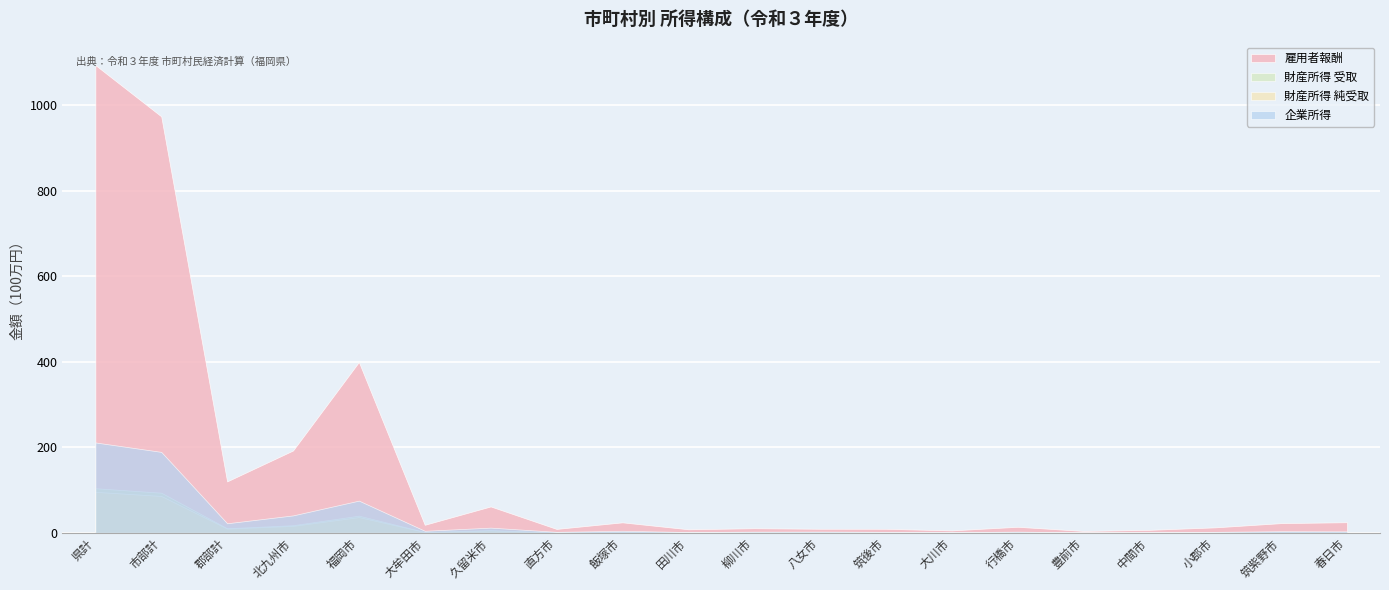

True or false: 財産所得 純受取 and 財産所得 受取 intersect in this chart.

False